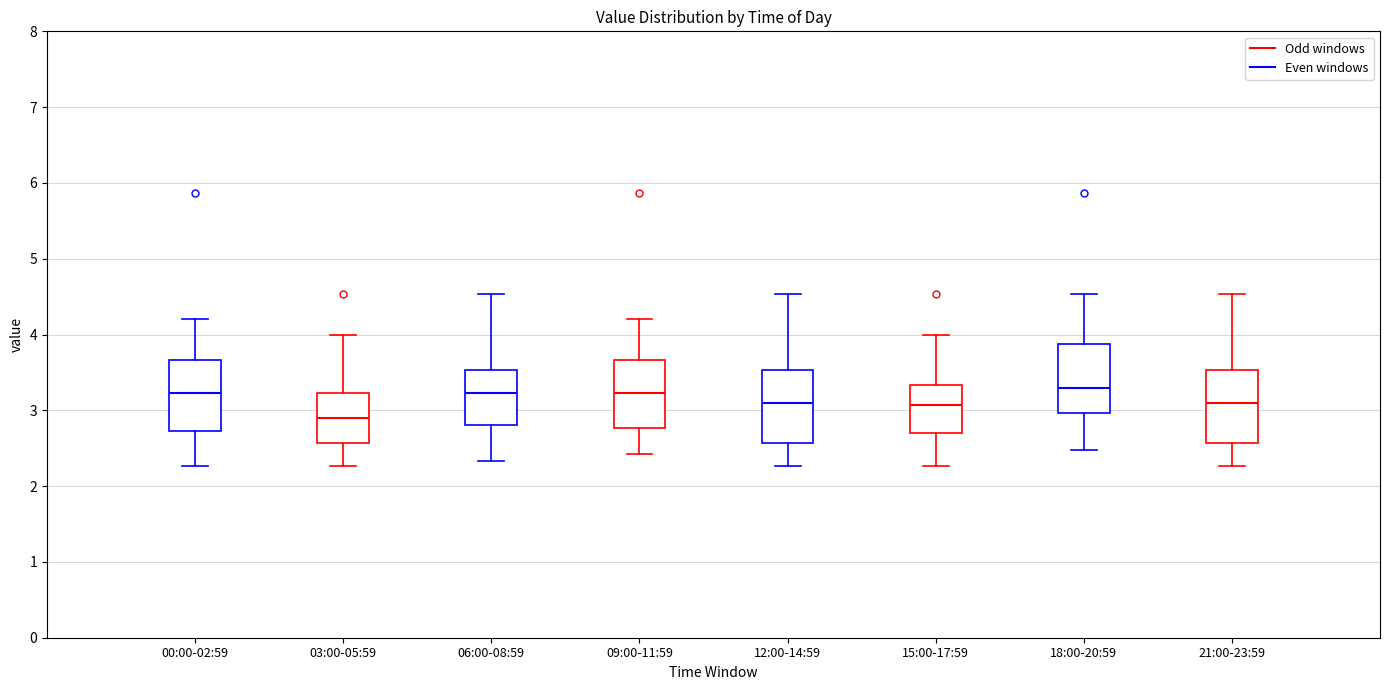

Which box has the lowest median line?

03:00-05:59